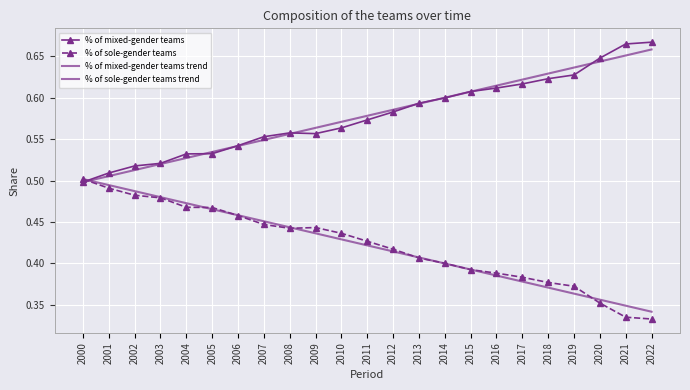

At which label does % of sole-gender teams trend reach its minimum?

2022